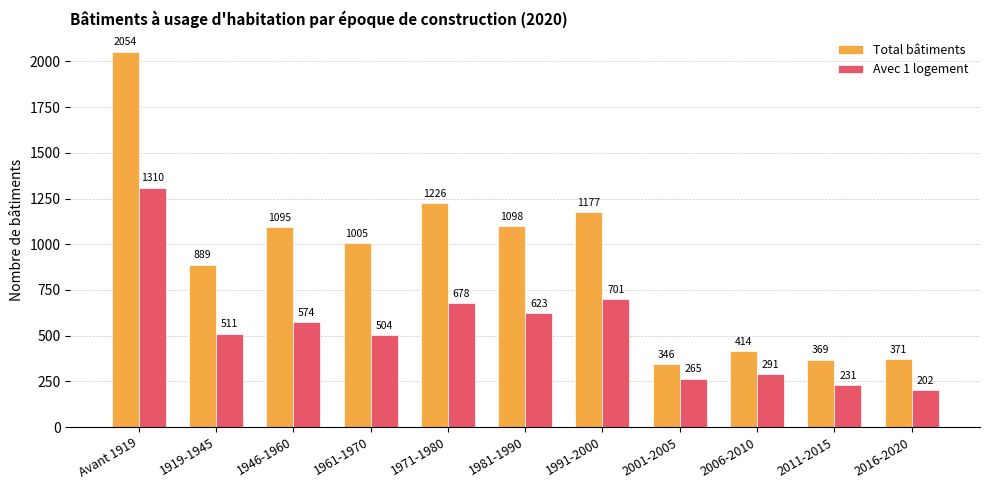

The Total bâtiments series shows 612 at 2011-2015. True or false?

False